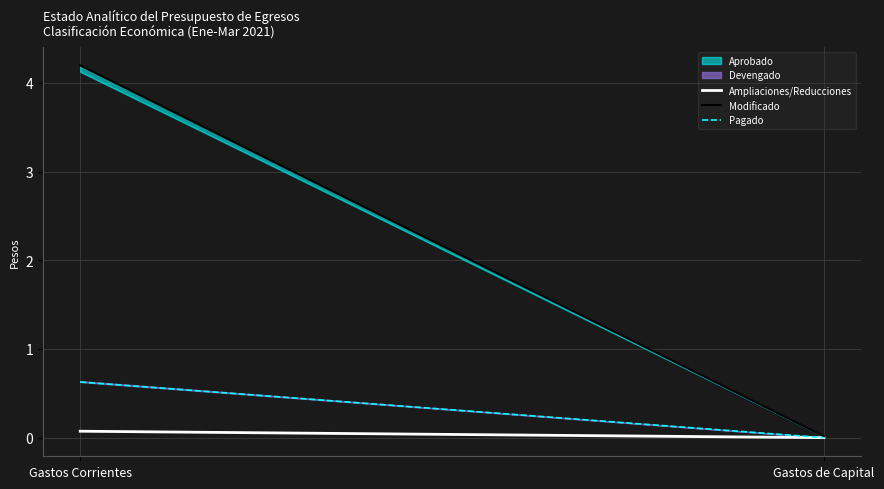

The value of Pagado at Gastos de Capital is 0.0. True or false?

False